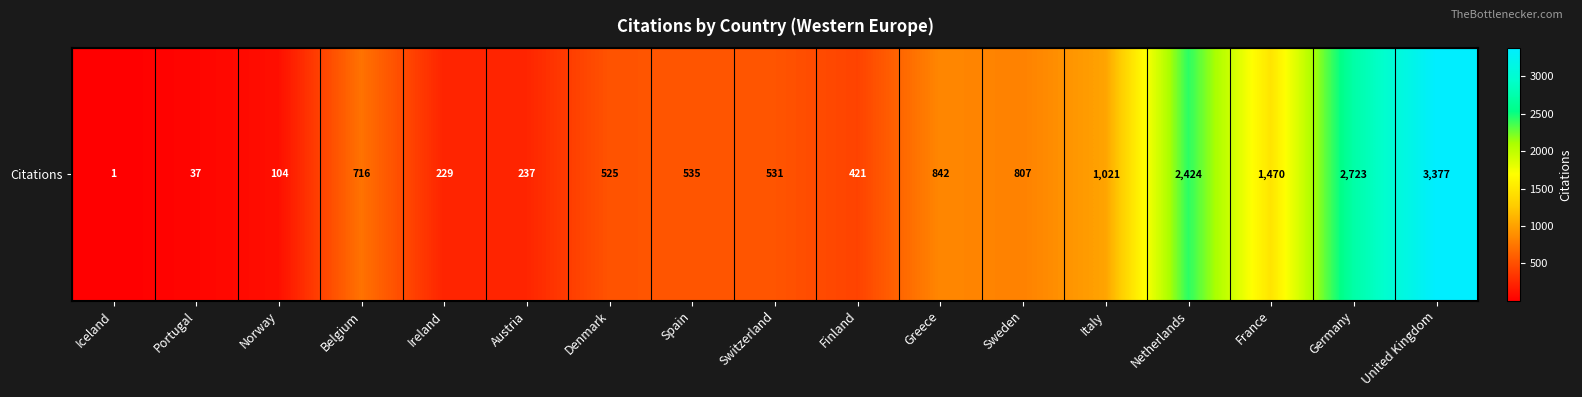

Count the number of data series in this chart.

1